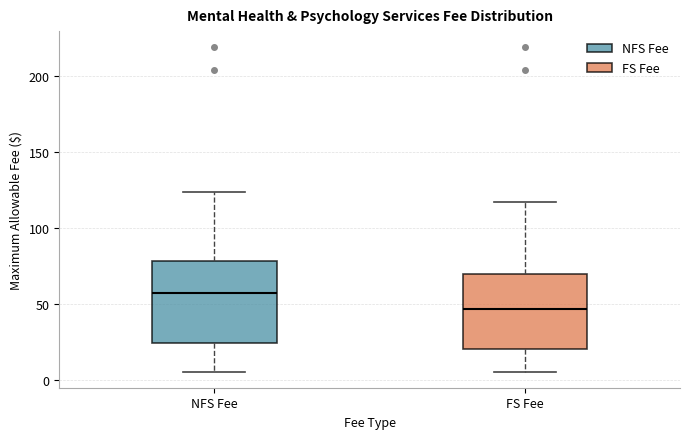

Which box has the lowest median line?

FS Fee